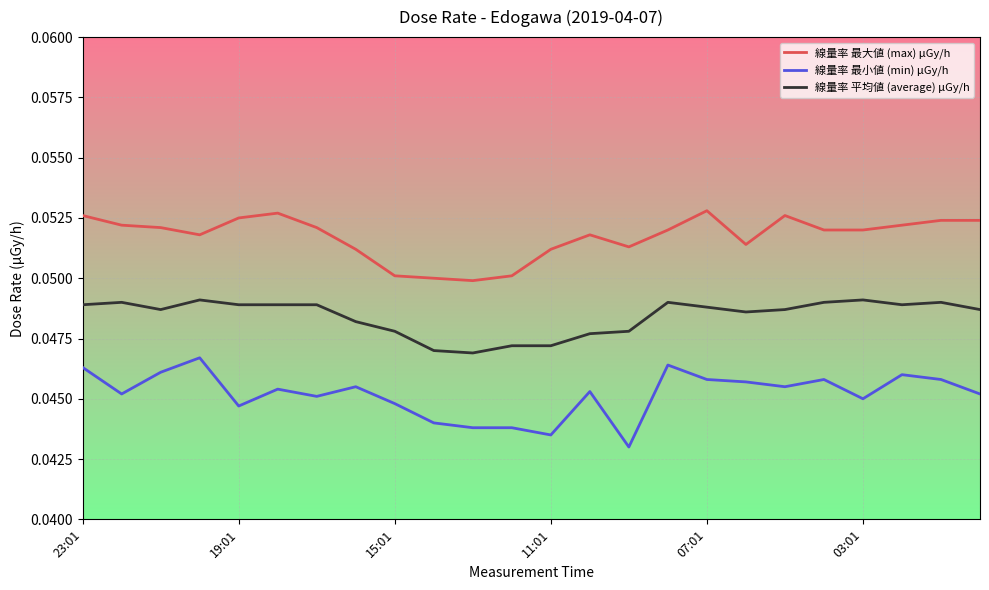

Which series has the largest range (max minus min)?

線量率 最小値 (min) μGy/h